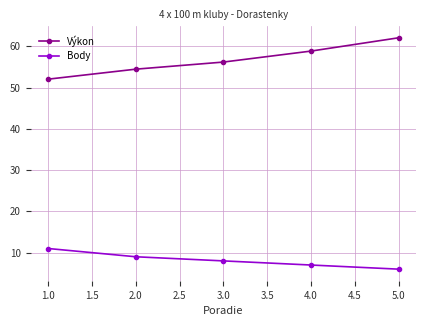

At which category is the sum across all series the highest?

5.0